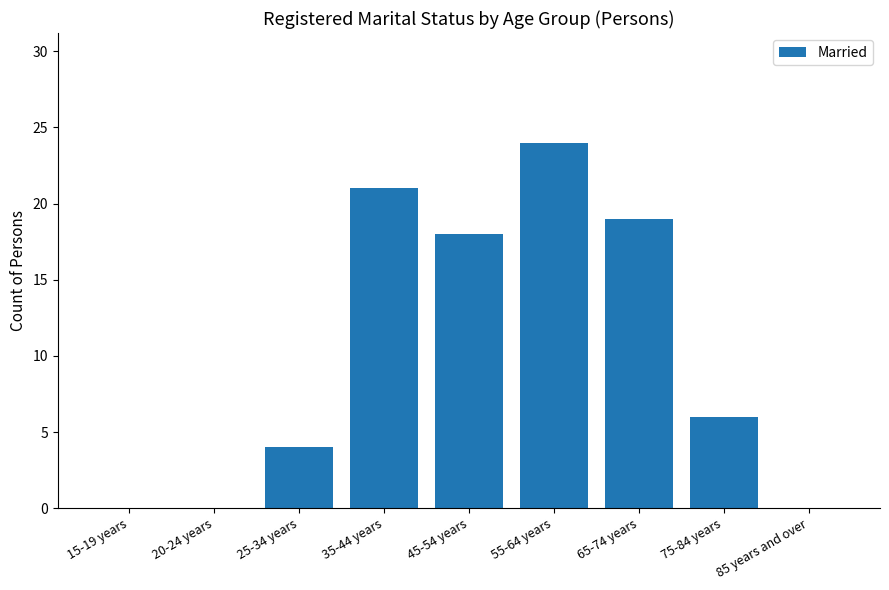

What is the change in value from 25-34 years to 45-54 years?

+14